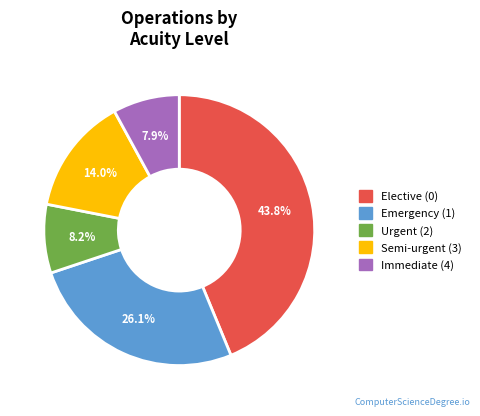

Does any single category account for the majority?

No